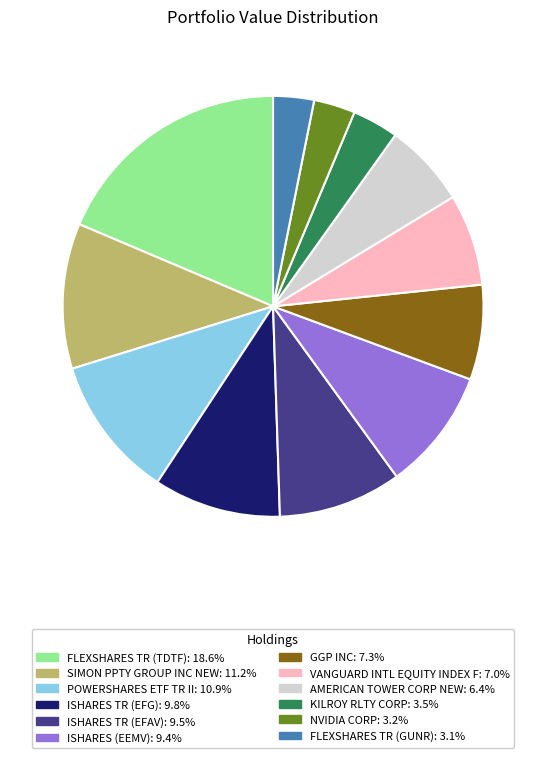

Is the sum of FLEXSHARES TR (GUNR) and ISHARES TR (EFG) greater than half?

No